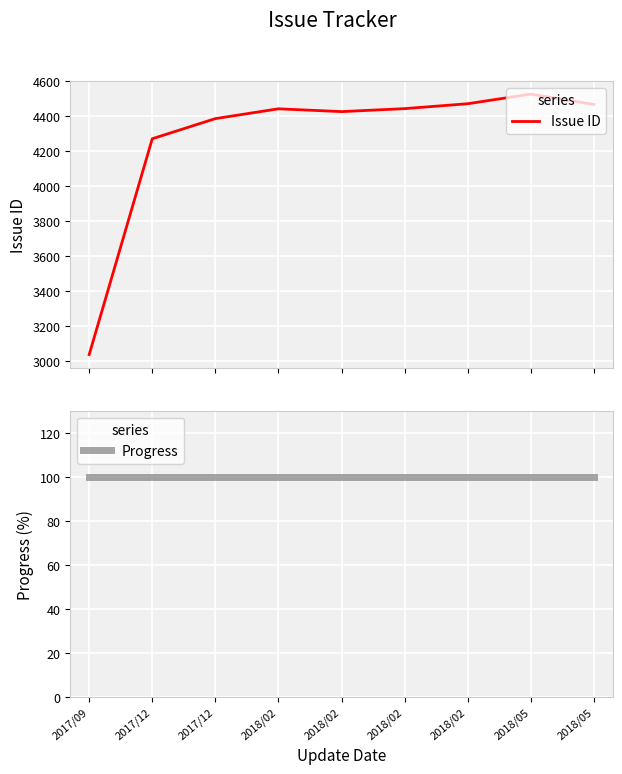

Reading right to left, list all the values displayed in this chart.

Issue ID: 4468	4527	4472	4444	4427	4443	4387	4272	3039
Progress: 100	100	100	100	100	100	100	100	100